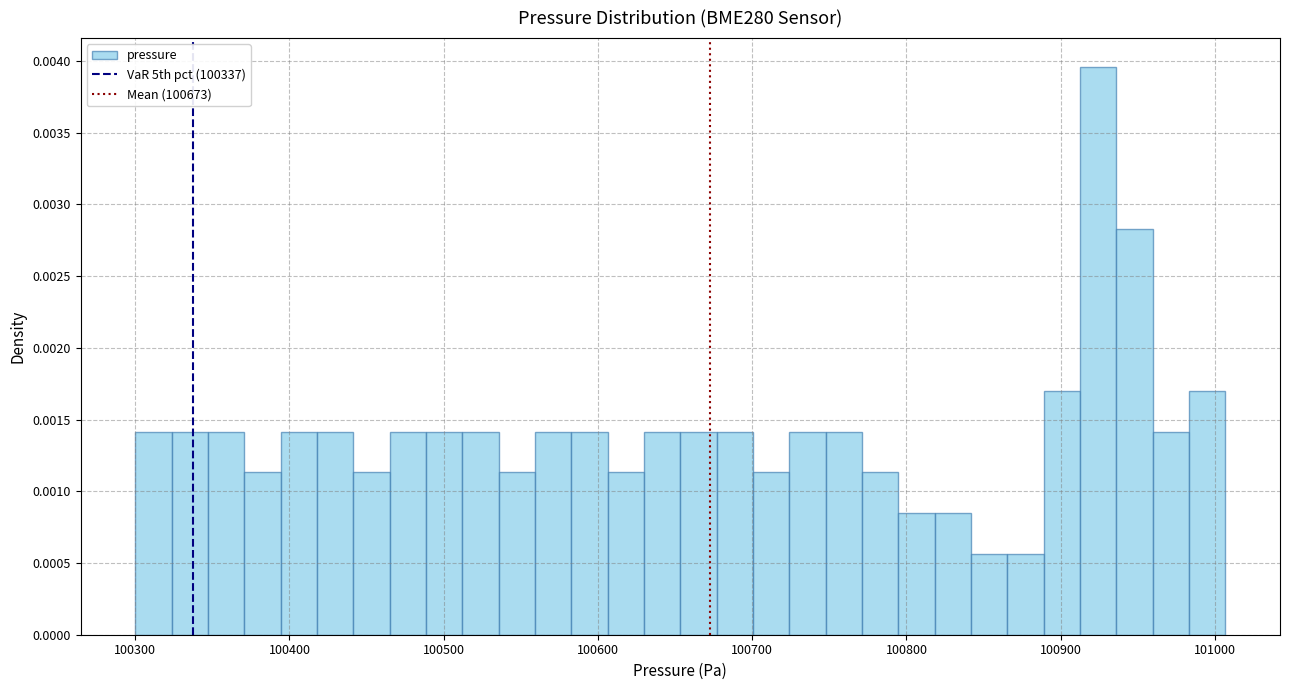

Around what value on the x-axis is the tallest bar? Give the approximate position of its centre, as read against the axis.

100920